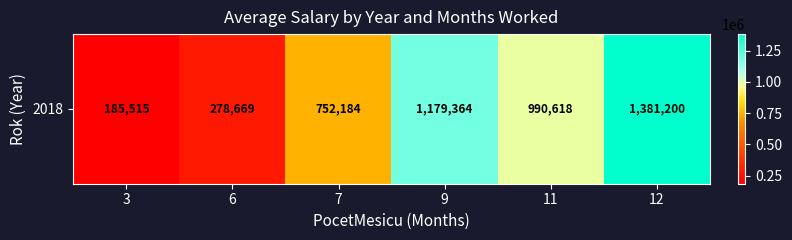

List the labels in order of value, smallest first.

3, 6, 7, 11, 9, 12